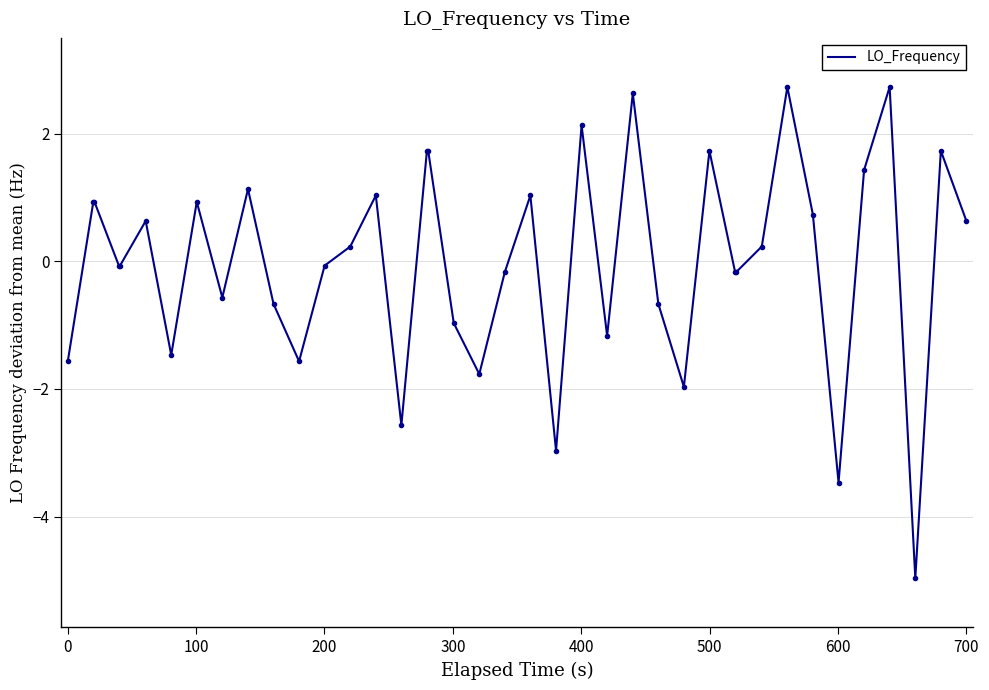

How many positive values are there?

20